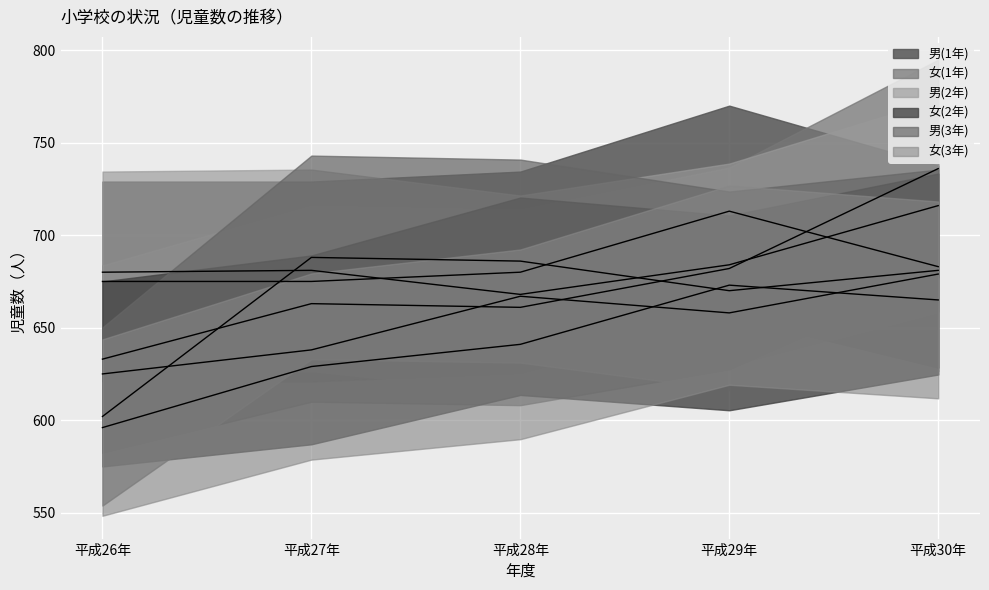

Reading right to left, what are all the values shown in this chart?

男(1年): 平成30年=683	平成29年=713	平成28年=680	平成27年=675	平成26年=675
女(1年): 平成30年=736	平成29年=682	平成28年=661	平成27年=663	平成26年=633
男(2年): 平成30年=716	平成29年=684	平成28年=668	平成27年=681	平成26年=680
女(2年): 平成30年=679	平成29年=658	平成28年=667	平成27年=638	平成26年=625
男(3年): 平成30年=681	平成29年=670	平成28年=686	平成27年=688	平成26年=602
女(3年): 平成30年=665	平成29年=673	平成28年=641	平成27年=629	平成26年=596